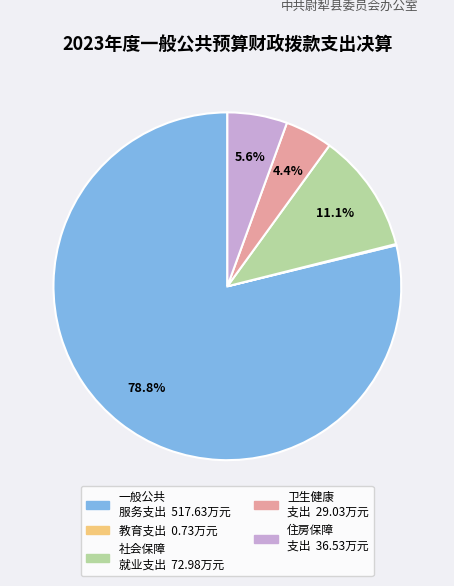

Is there a majority slice in this chart?

Yes